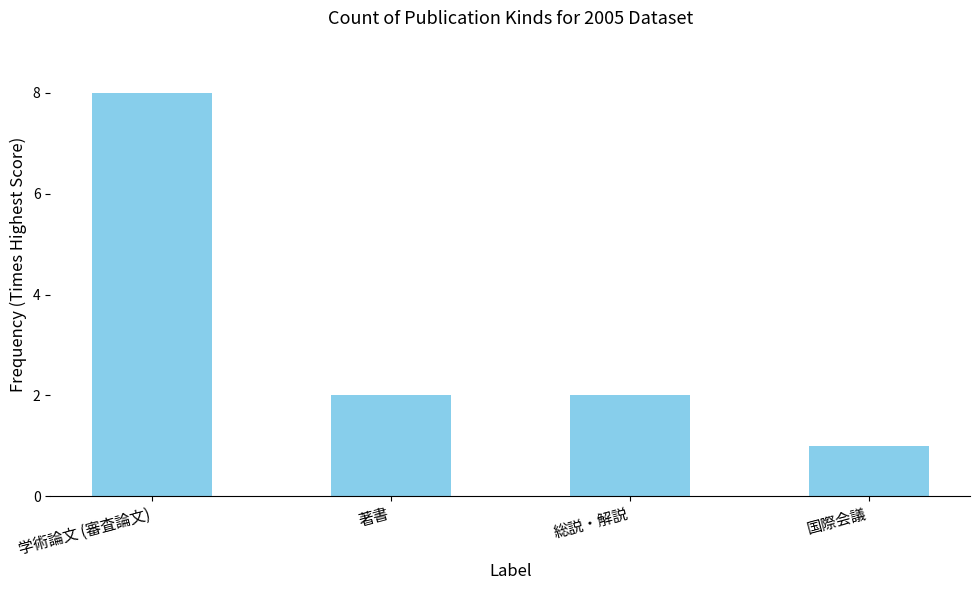

What is the greatest value displayed?

8